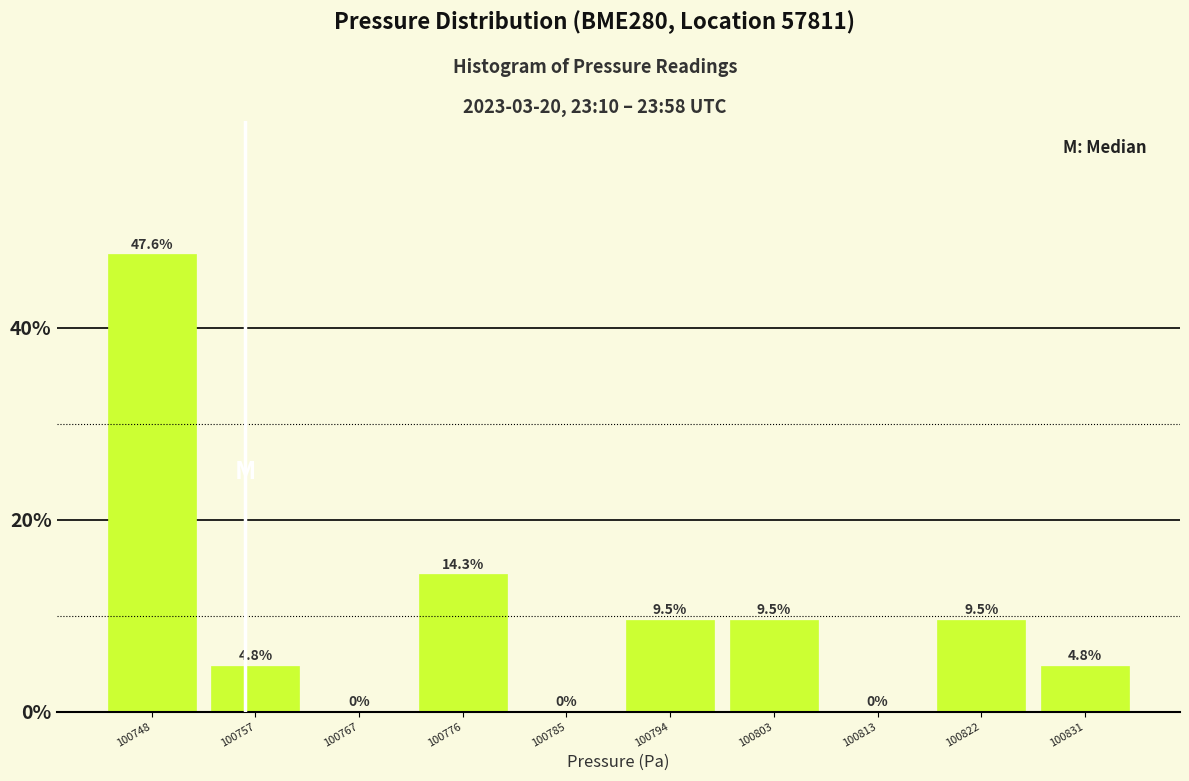

How tall is the bar that spans 100753 to 100762 on the x-axis? The bar edges are not printed on the chart, so give them approximately, as read against the axis.

4.8